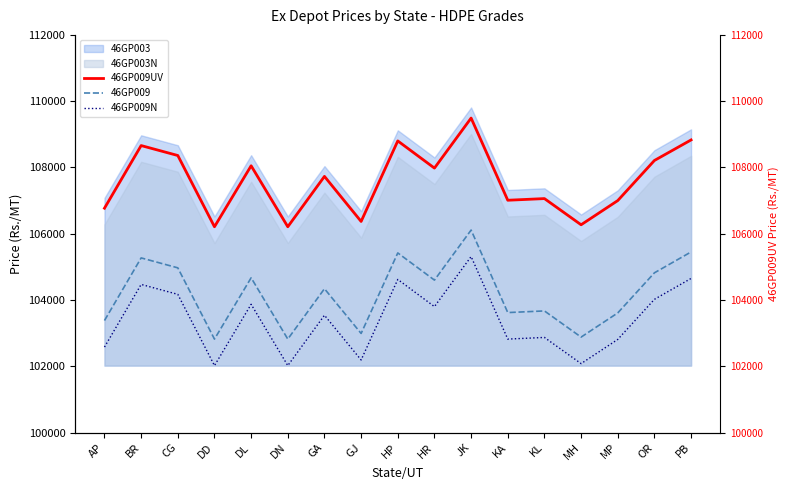

True or false: 46GP009UV and 46GP009 cross at least once.

False